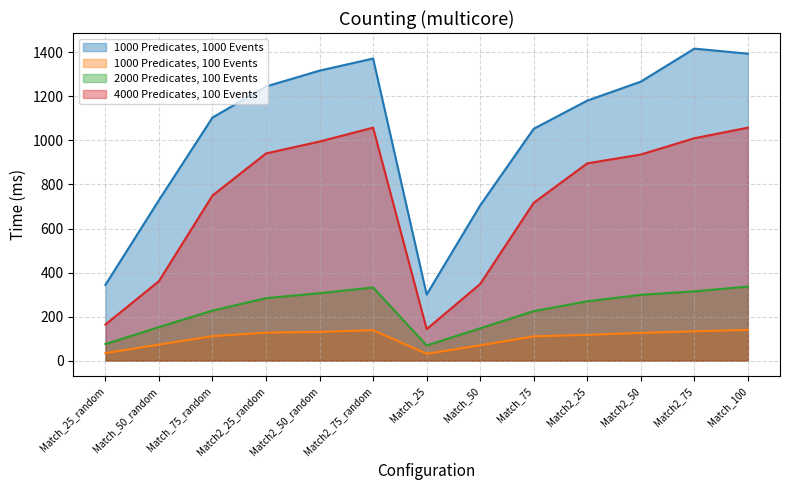

What is the maximum value shown in the chart?

1417.0